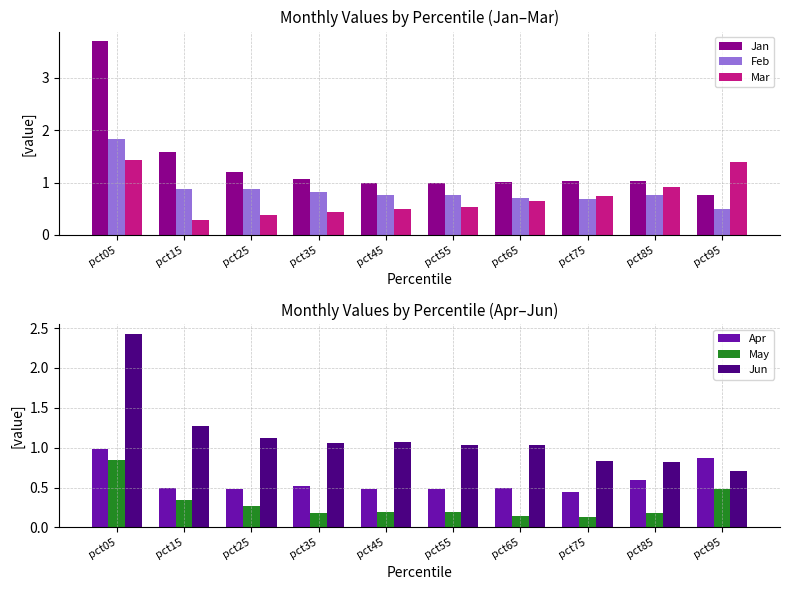

What is the difference between the May values at pct95 and pct65?

0.3